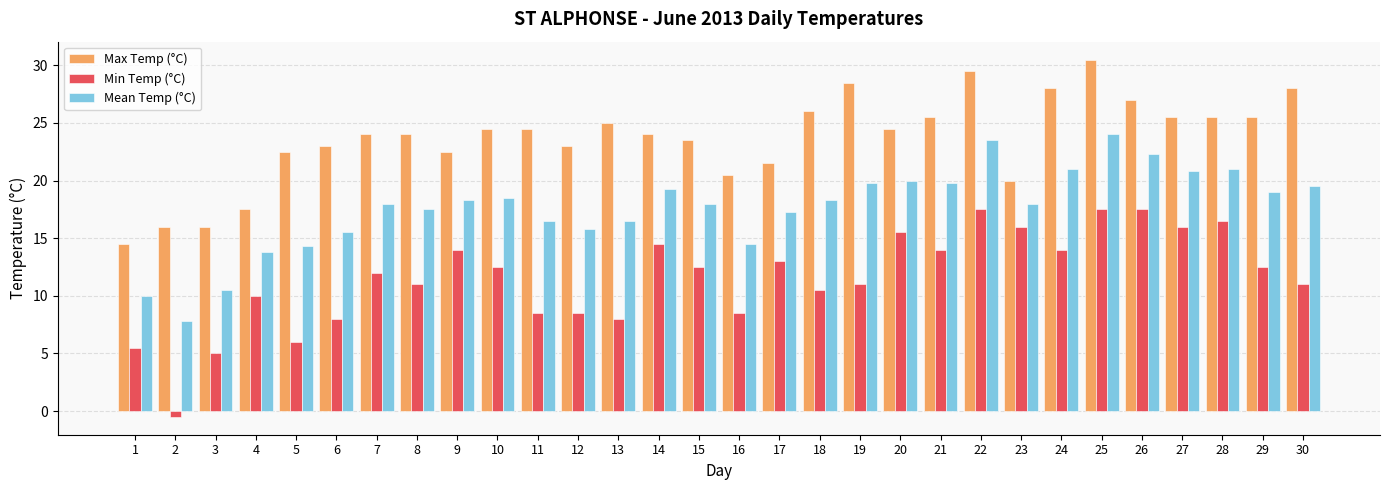

What is the difference between the highest and lowest values at 9?

8.5